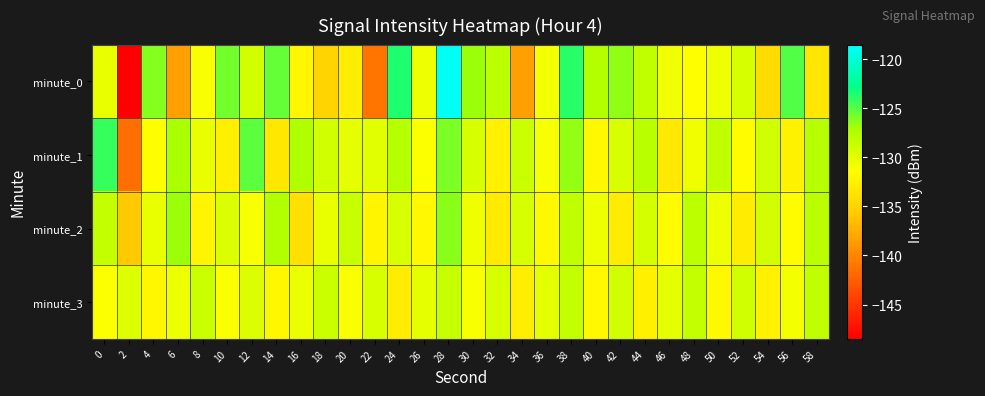

Reading right to left, list all the values displayed in this chart.

minute_0: 58=-133.4	56=-124.8	54=-134.2	52=-129.3	50=-130.5	48=-131.5	46=-130.8	44=-128.1	42=-126.4	40=-127.5	38=-123.8	36=-130.9	34=-138.3	32=-128.0	30=-126.8	28=-118.9	26=-130.5	24=-123.6	22=-141.1	20=-132.7	18=-135.0	16=-132.1	14=-125.3	12=-129.1	10=-125.7	8=-131.0	6=-138.3	4=-126.2	2=-148.4	0=-130.3
minute_1: 58=-127.7	56=-132.3	54=-129.0	52=-131.6	50=-128.1	48=-130.7	46=-133.2	44=-127.9	42=-129.4	40=-131.9	38=-126.5	36=-131.0	34=-128.8	32=-132.5	30=-129.3	28=-126.0	26=-131.2	24=-127.7	22=-129.9	20=-130.1	18=-129.0	16=-127.3	14=-133.4	12=-125.2	10=-132.7	8=-130.3	6=-127.1	4=-131.5	2=-141.5	0=-124.2
minute_2: 58=-127.9	56=-131.6	54=-129.1	52=-132.9	50=-130.5	48=-128.0	46=-131.7	44=-129.2	42=-132.9	40=-130.6	38=-128.1	36=-131.8	34=-129.3	32=-133.0	30=-130.7	28=-126.2	26=-131.9	24=-129.5	22=-132.1	20=-128.7	18=-130.2	16=-133.9	14=-127.5	12=-131.0	10=-129.6	8=-132.1	6=-126.8	4=-130.2	2=-135.7	0=-128.5
minute_3: 58=-128.1	56=-130.9	54=-132.5	52=-129.0	50=-131.8	48=-128.3	46=-130.0	44=-132.6	42=-129.1	40=-131.9	38=-128.5	36=-130.0	34=-132.8	32=-129.3	30=-131.0	28=-128.6	26=-130.1	24=-132.9	22=-129.5	20=-131.1	18=-128.8	16=-130.3	14=-132.0	12=-129.6	10=-131.2	8=-128.8	6=-130.5	4=-132.0	2=-129.7	0=-131.2